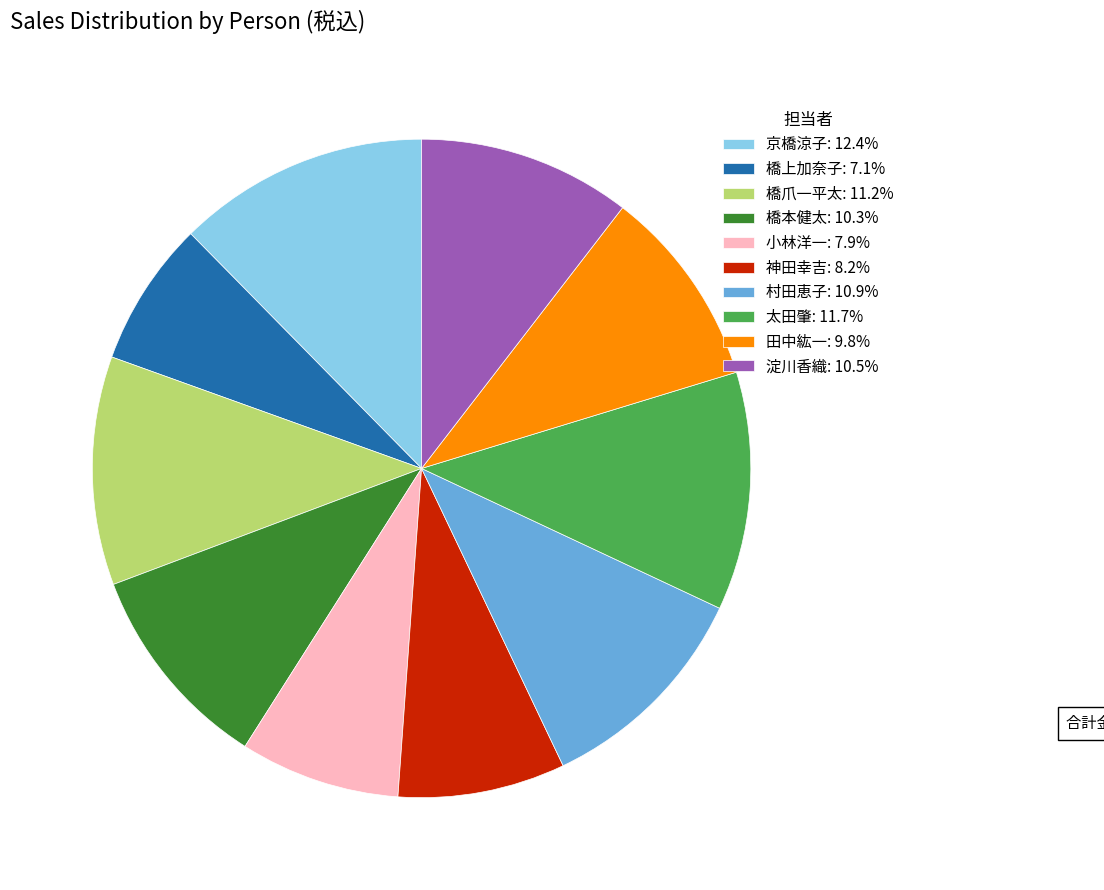

What is the smallest slice in the pie chart?

橋上加奈子